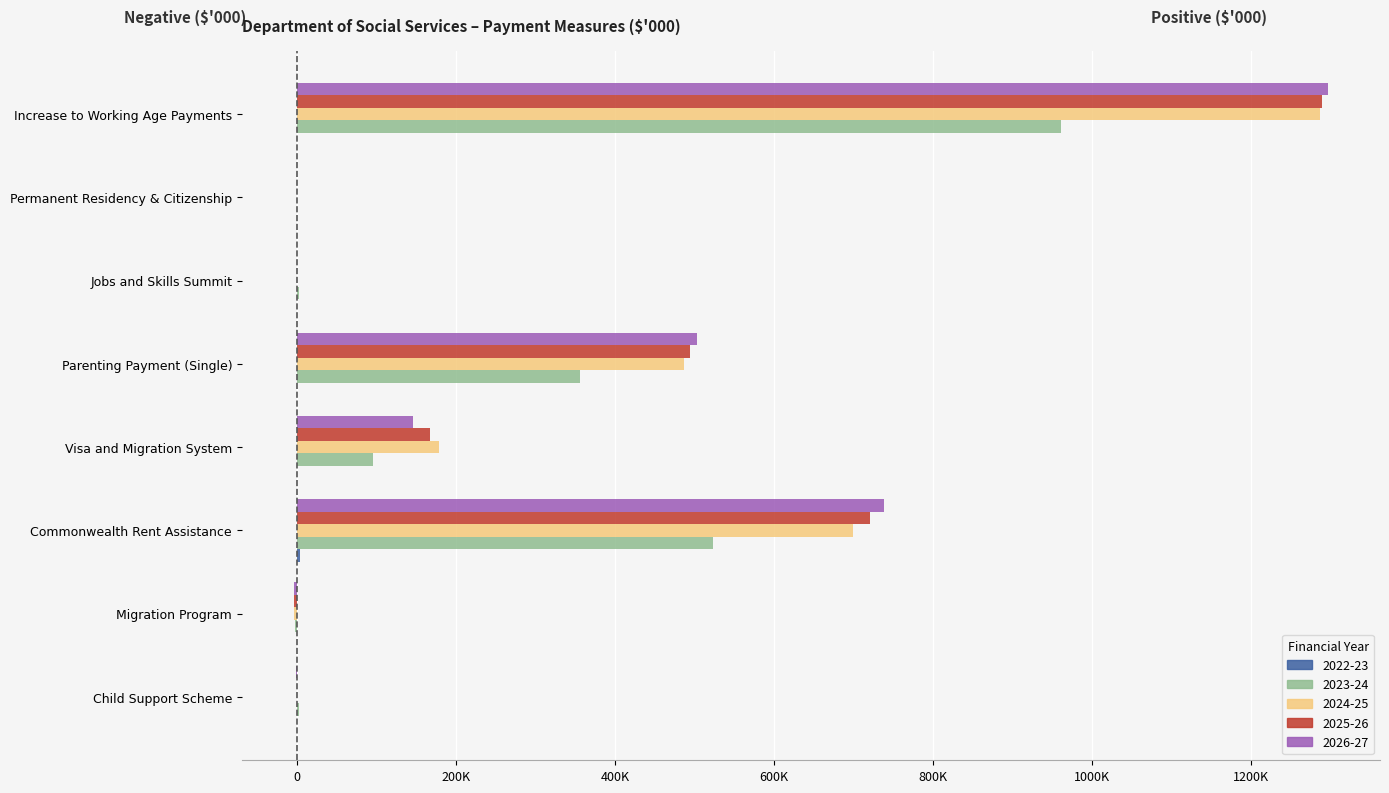

Which series changed the most between Parenting Payment (Single) and Permanent Residency & Citizenship?

2026-27